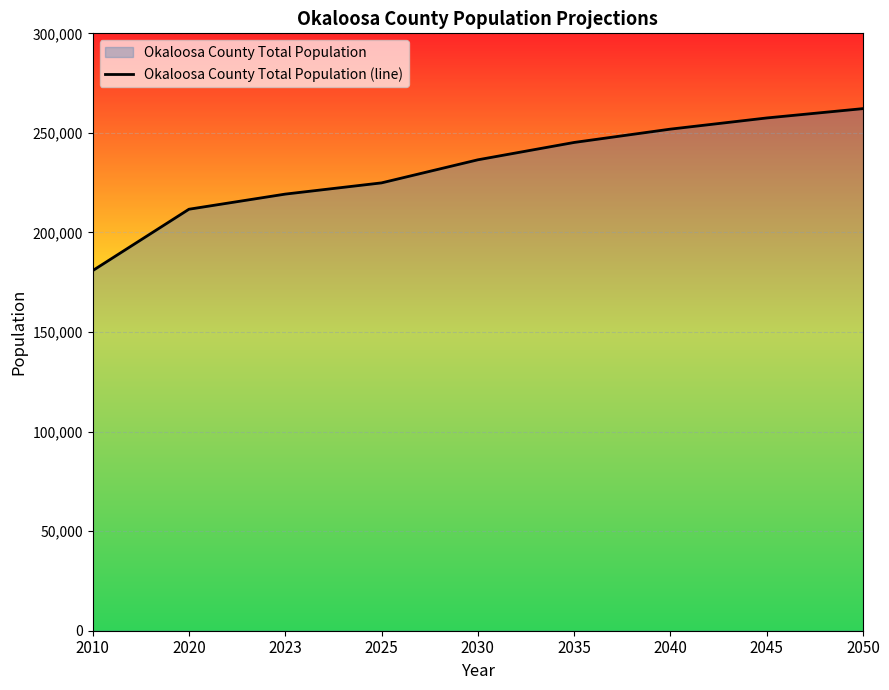

Rank the categories by value from lowest to highest.

2010, 2020, 2023, 2025, 2030, 2035, 2040, 2045, 2050